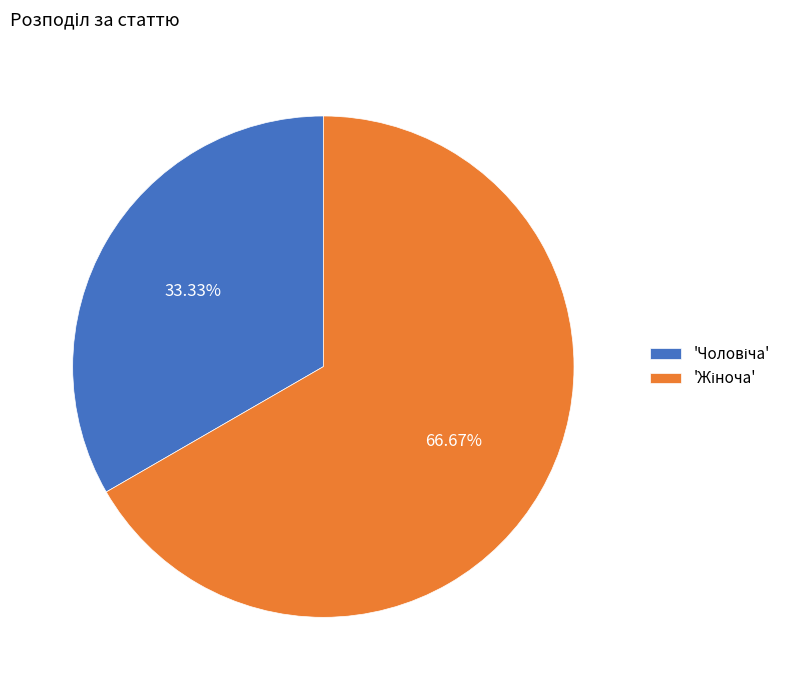

Is there a majority slice in this chart?

Yes